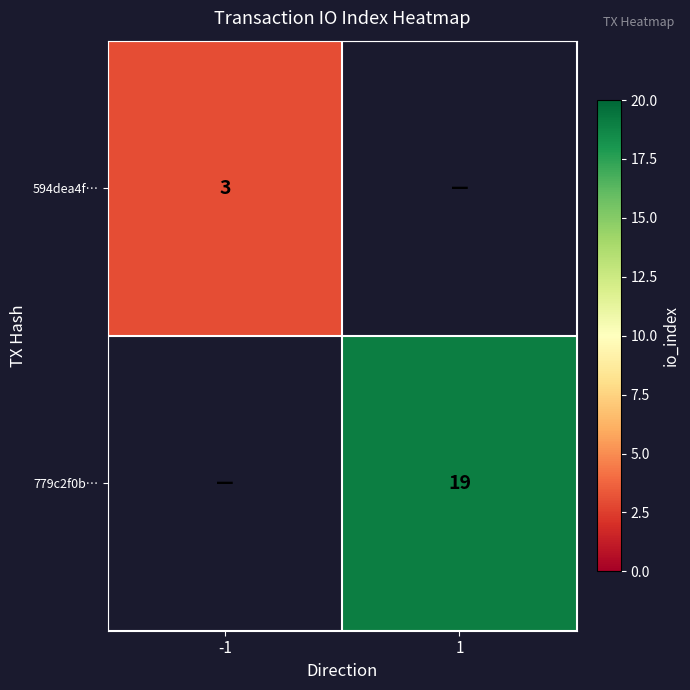

The 779c2f0b… series shows 31 at 1. True or false?

False